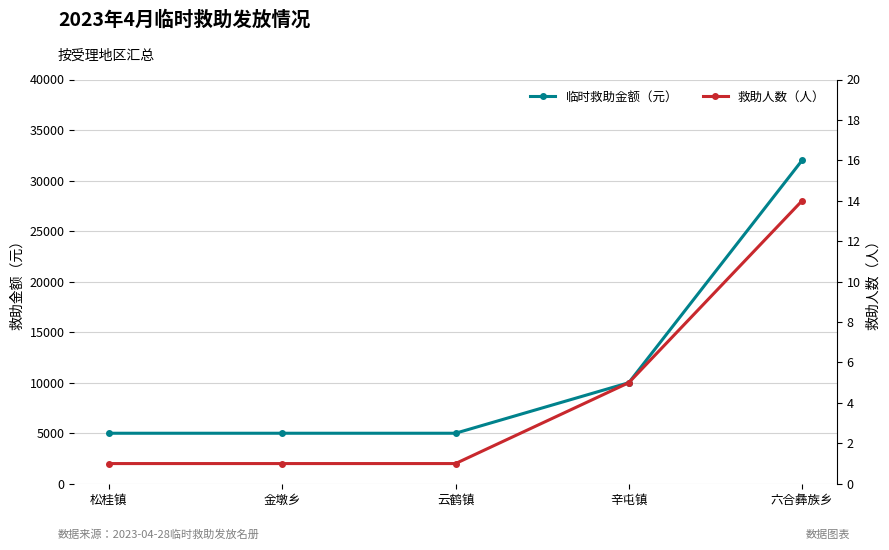

Reading right to left, what are all the values shown in this chart?

临时救助金额（元）: 32000	10000	5000	5000	5000
救助人数（人）: 14	5	1	1	1